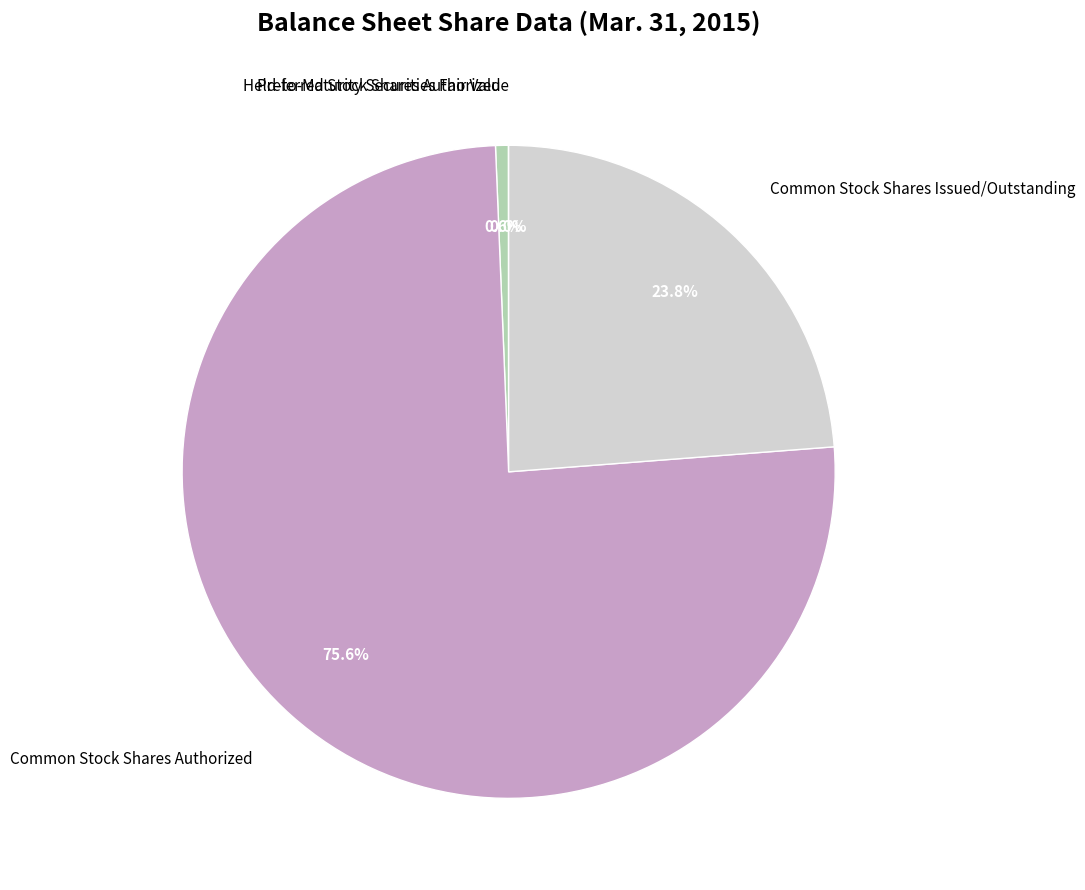

To the nearest percent, what percentage of the pie is Preferred Stock Shares Authorized?

1%